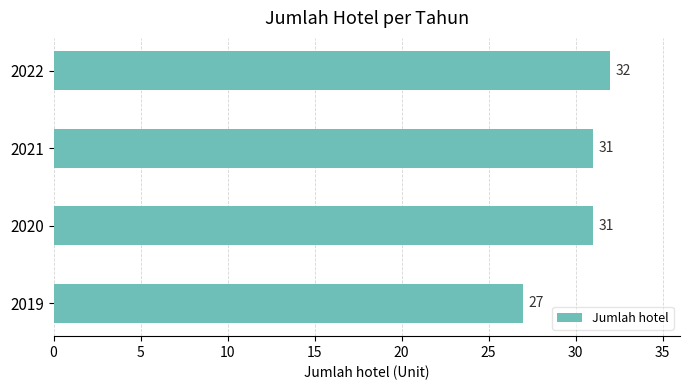

Between 2019 and 2021, which is larger?

2021